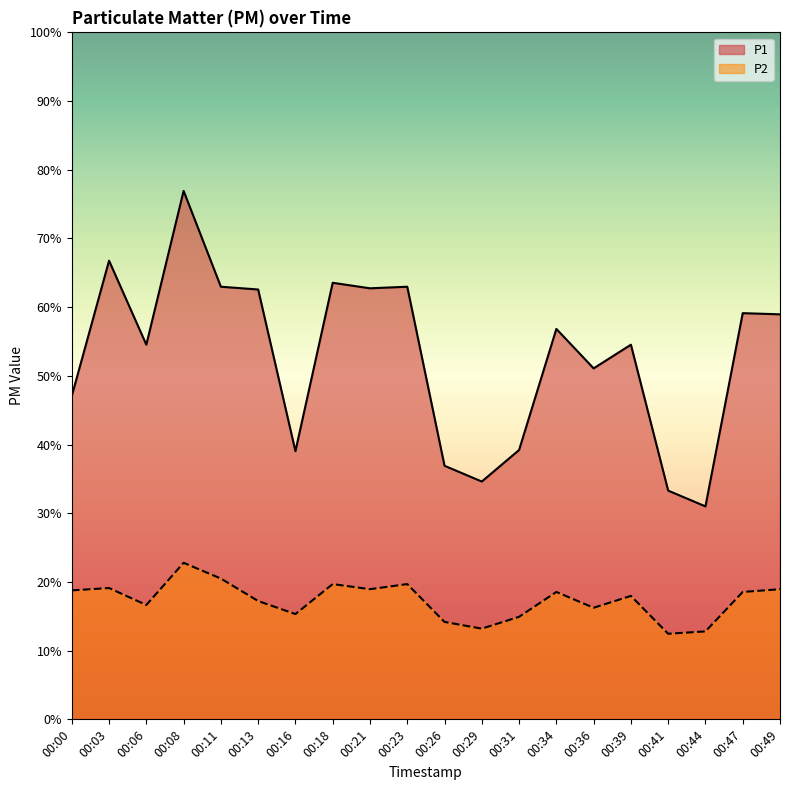

How many distinct data groups are displayed?

2